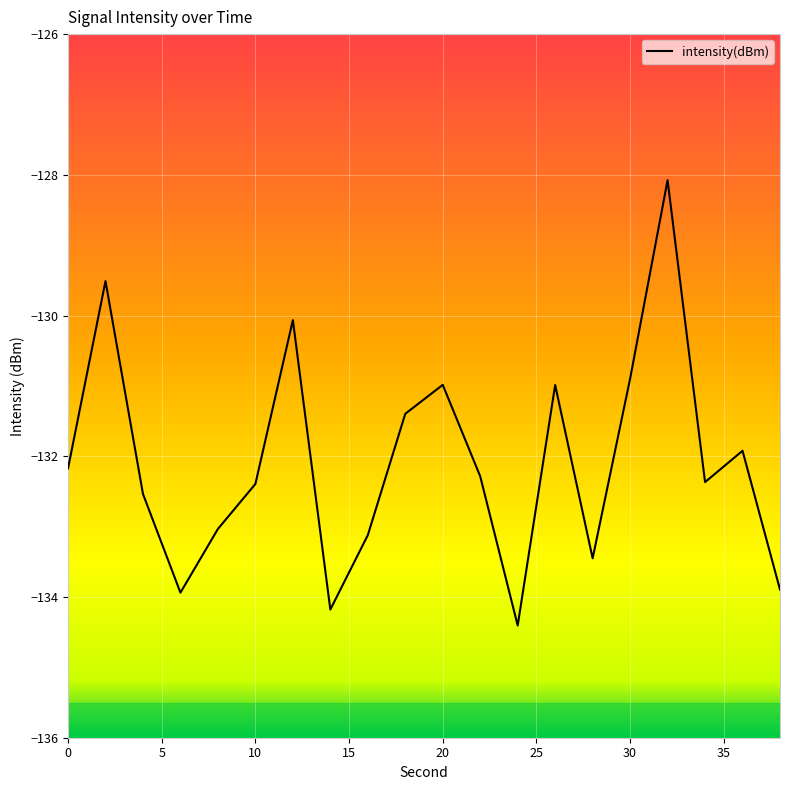

What is the difference between the maximum and minimum values?

6.3